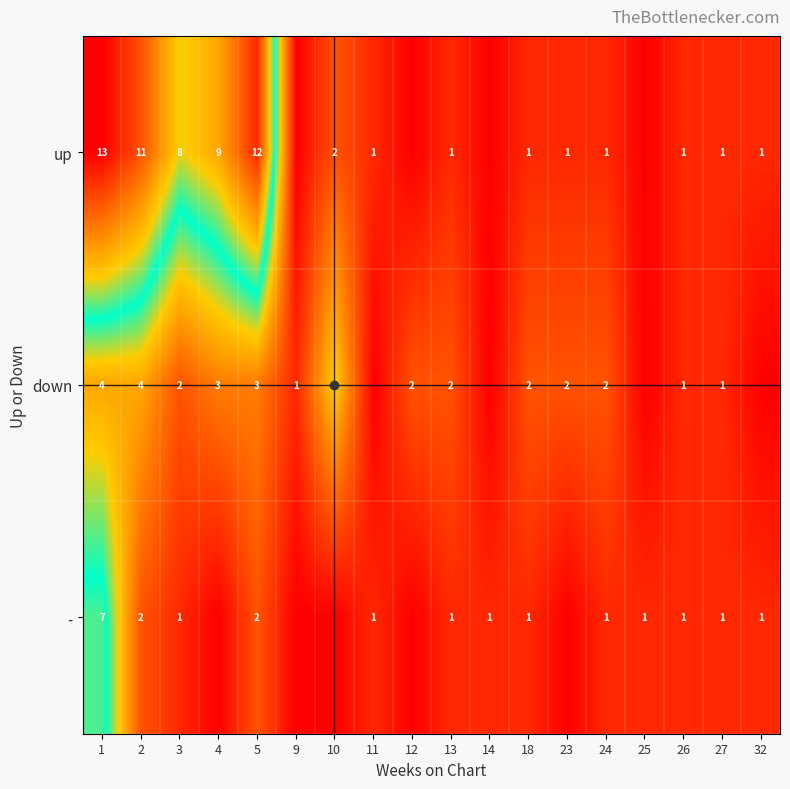

What is the spread (max minus min) of values at 1?

9